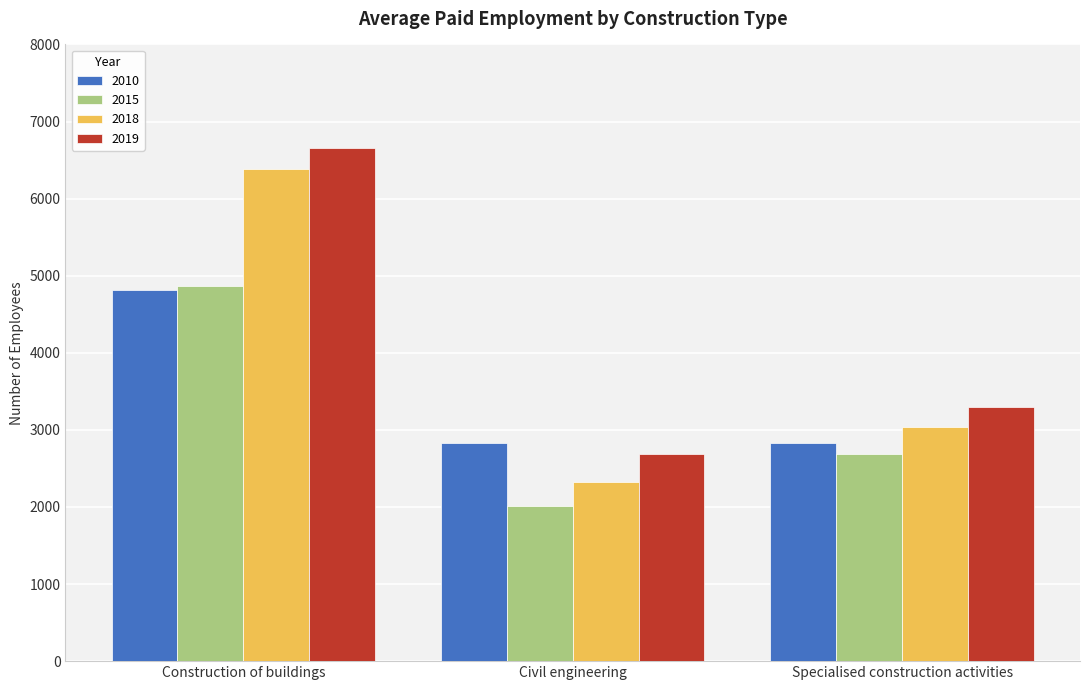

What are all the series names shown in the legend?

2010, 2015, 2018, 2019